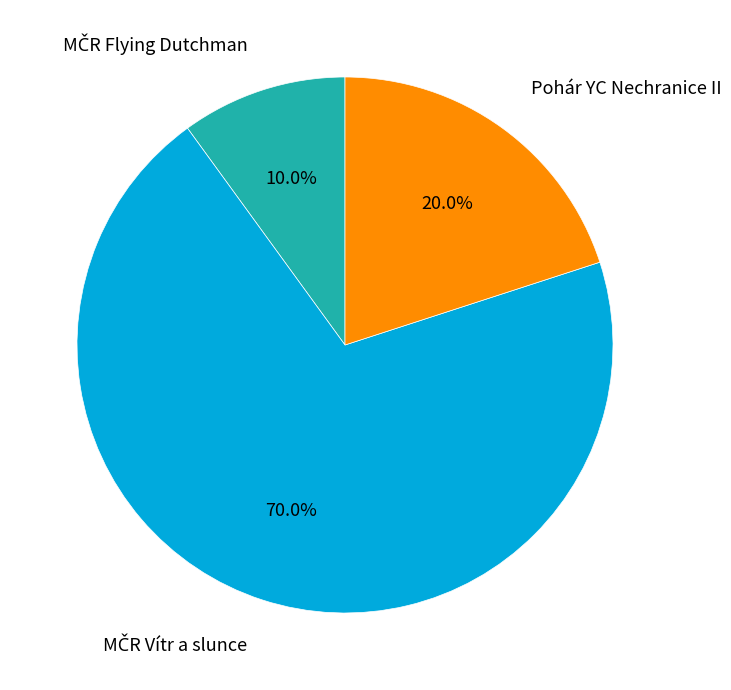

Does any single category account for the majority?

Yes